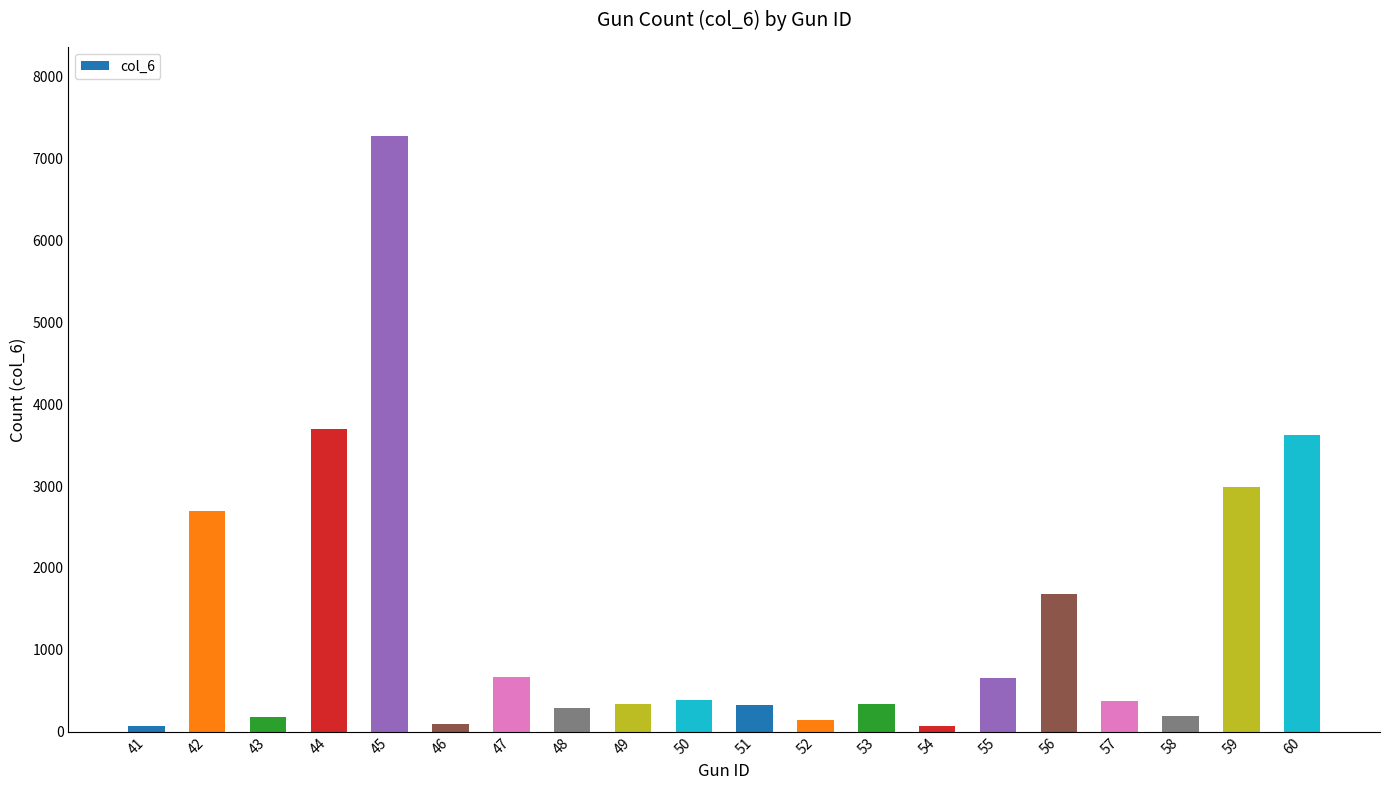

True or false: the data shows 390 at 50.

True